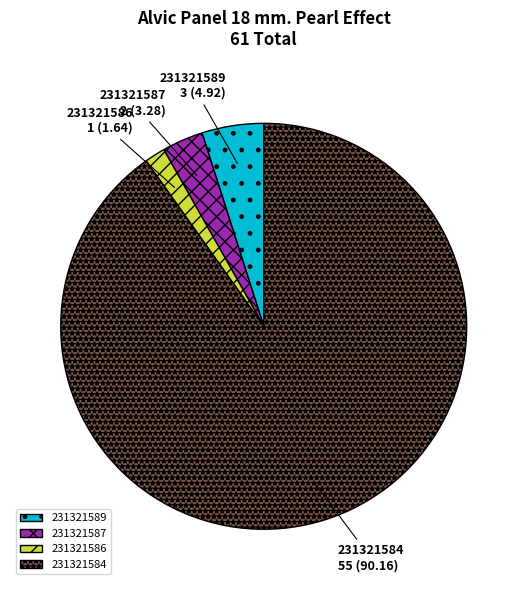

Does 231321587 account for over 50% of the chart?

No